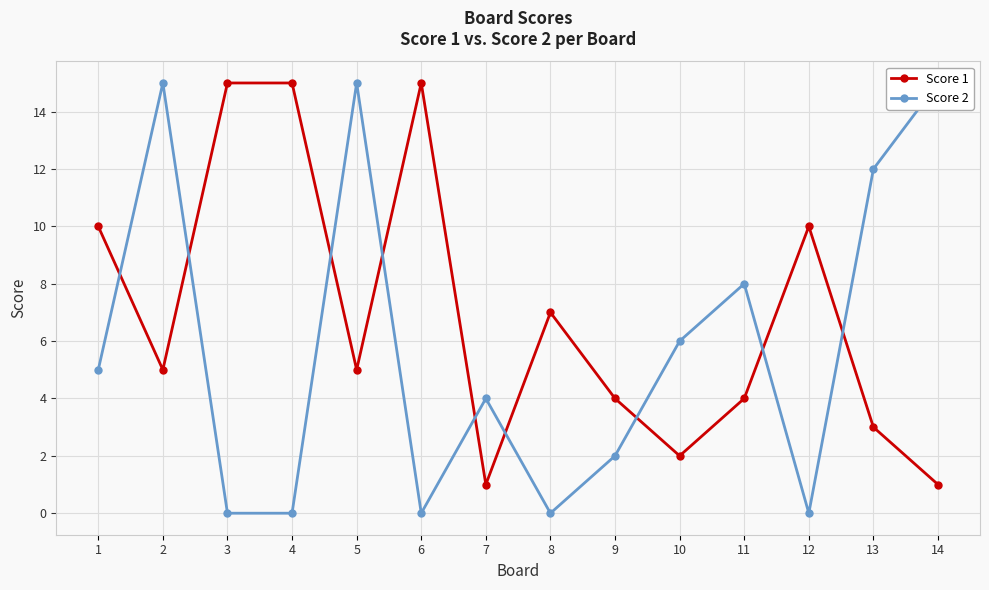

Which label corresponds to the smallest value in the chart?

3